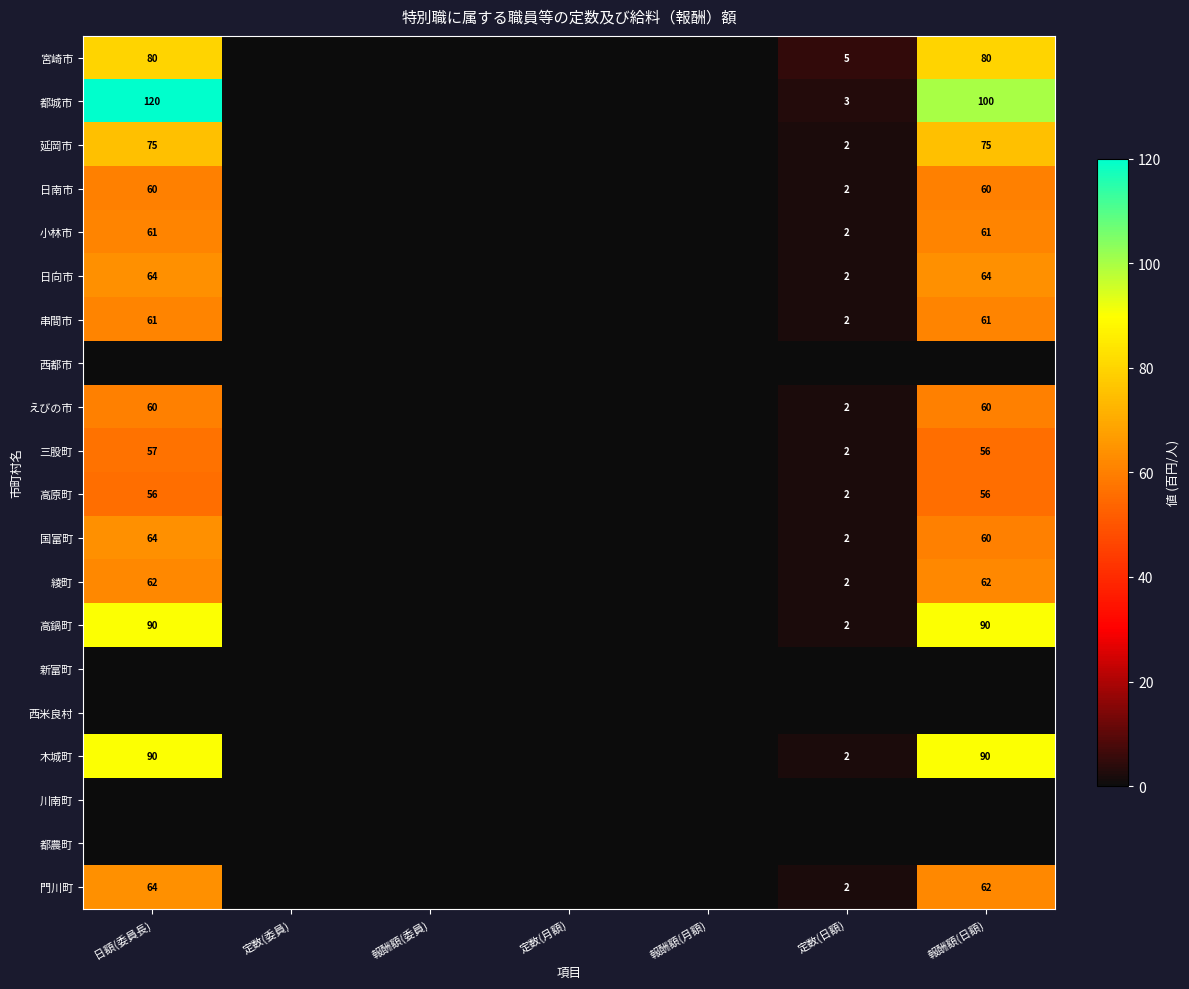

The 日向市 series shows 44 at 日額(委員長). True or false?

False